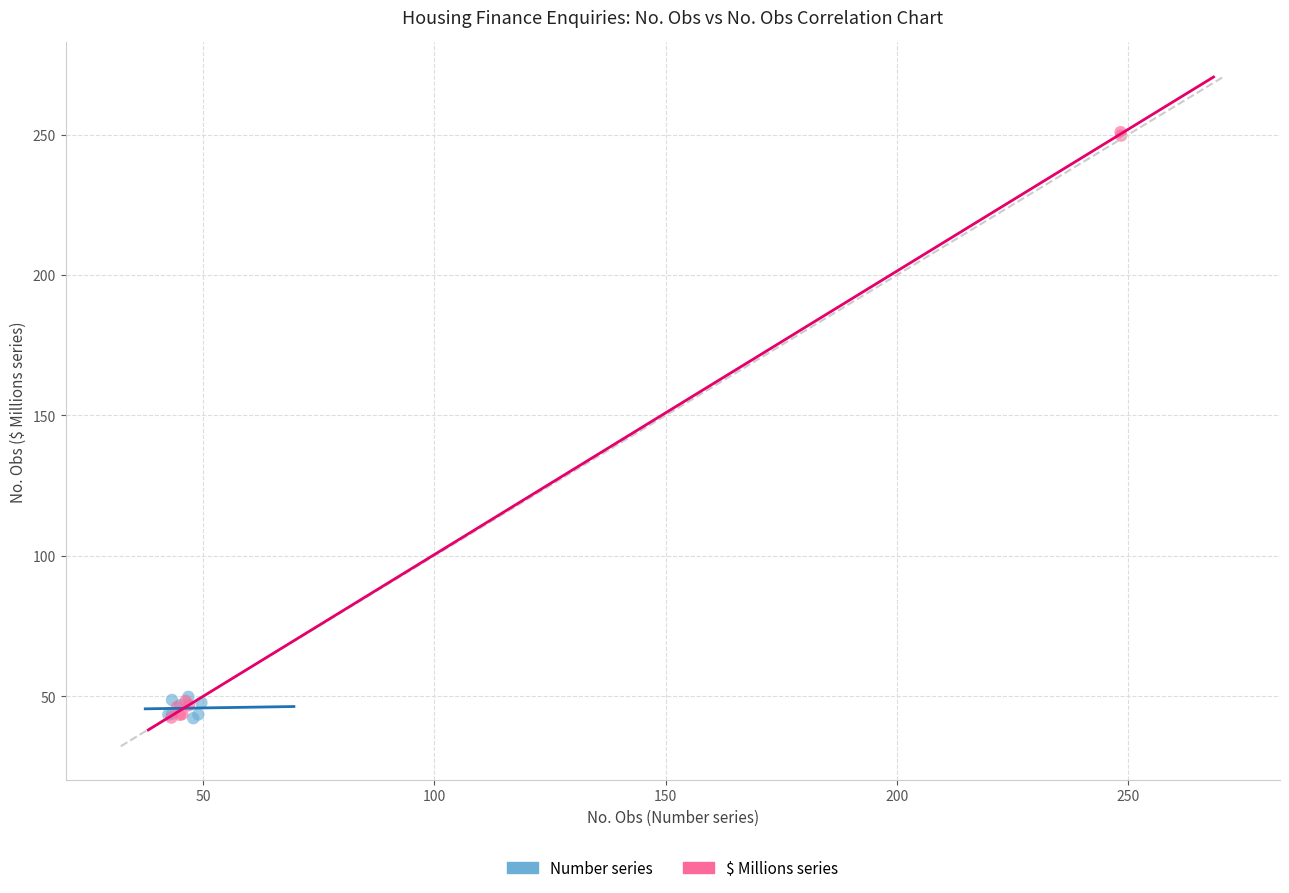

Which series has the largest Y range (max minus min)?

$ Millions series